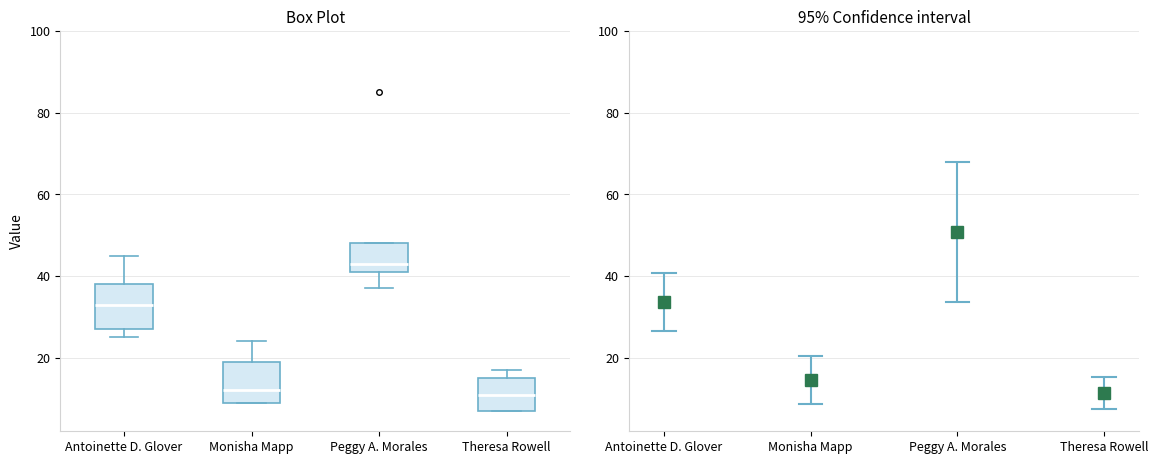

Which box has the highest median line?

Peggy A. Morales